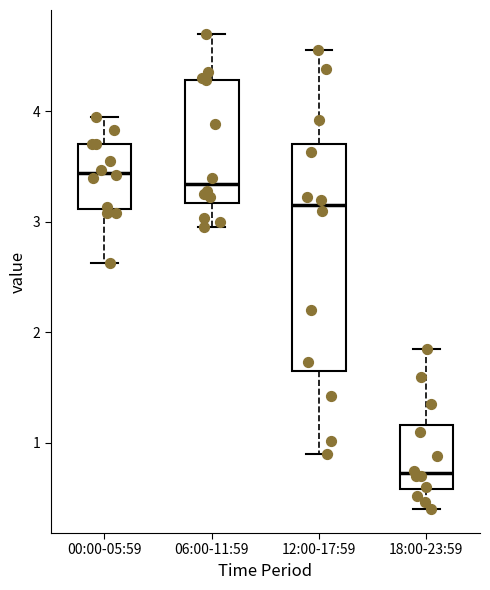

Which box has the lowest median line?

18:00-23:59